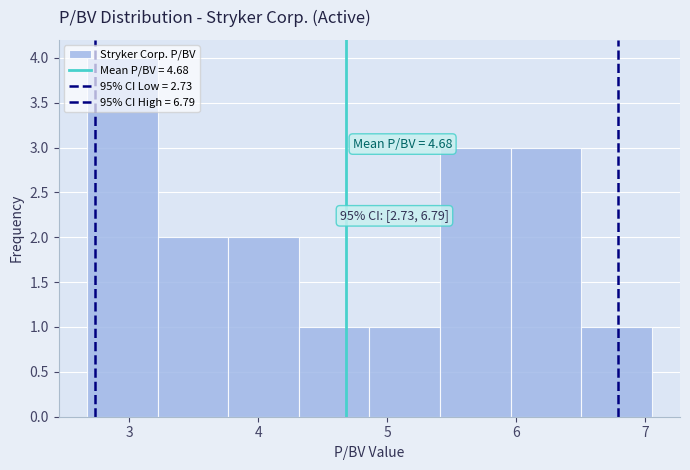

Over which range of the x-axis is the bar tallest?

2.7 to 3.2